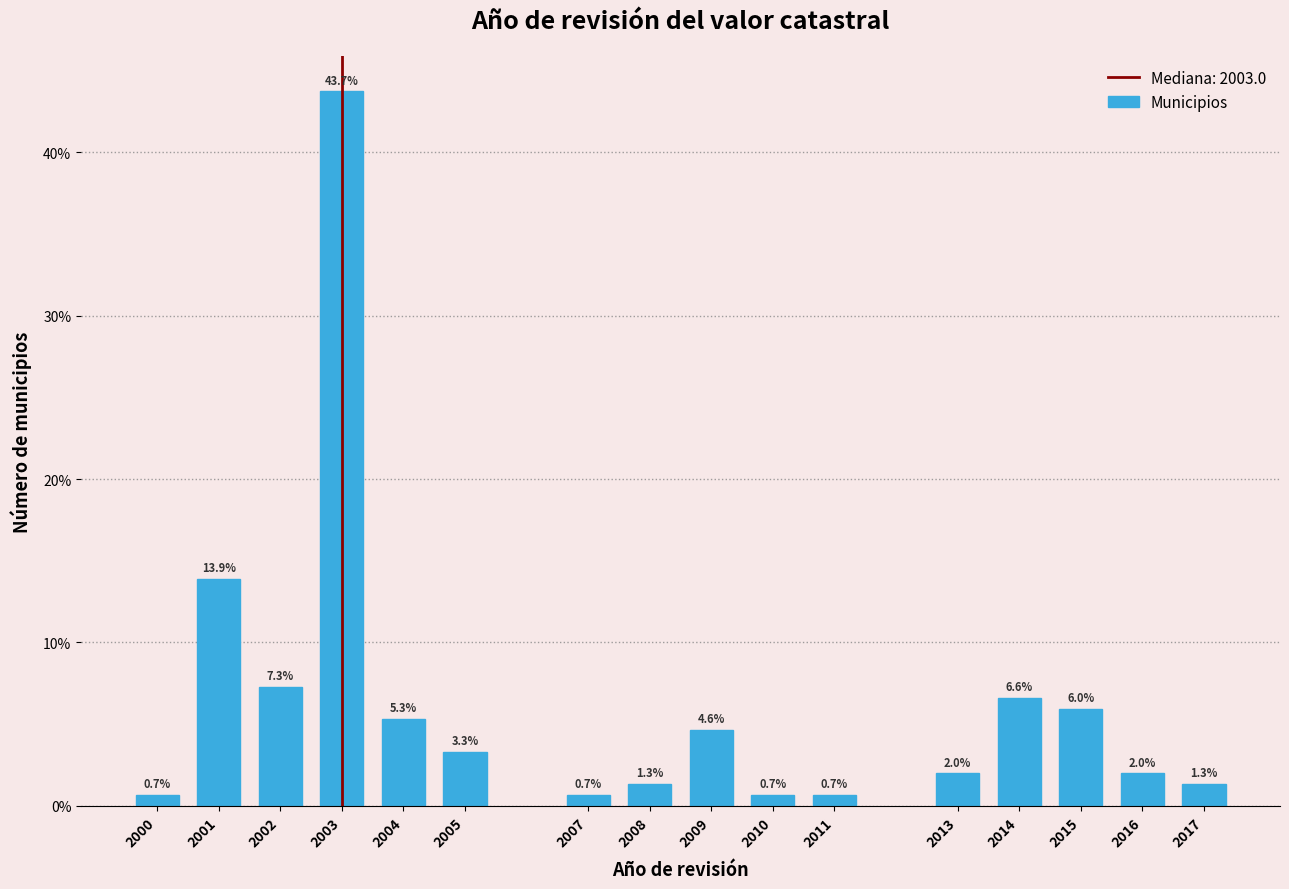

Reading left to right, what are all the values shown in this chart?

0.7	13.9	7.3	43.7	5.3	3.3	0.7	1.3	4.6	0.7	0.7	2.0	6.6	6.0	2.0	1.3